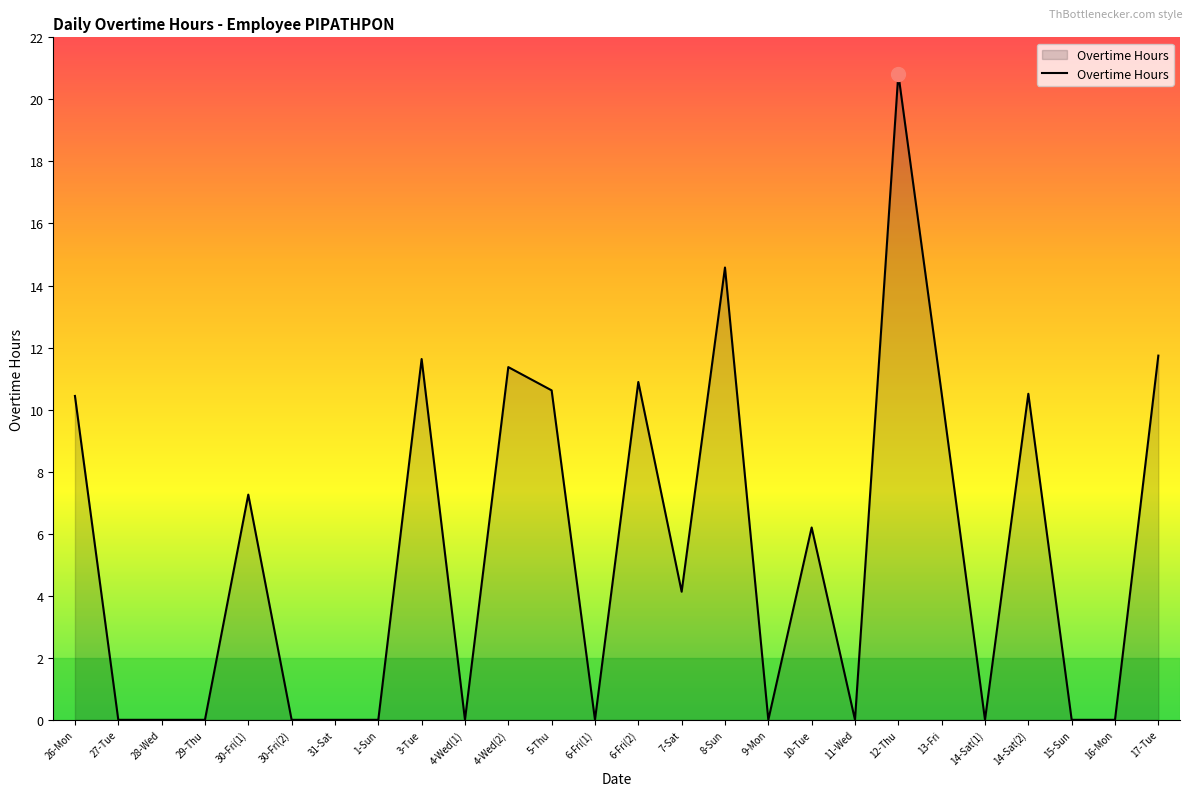

What is the sum of the values at 28-Wed and 5-Thu?

10.6